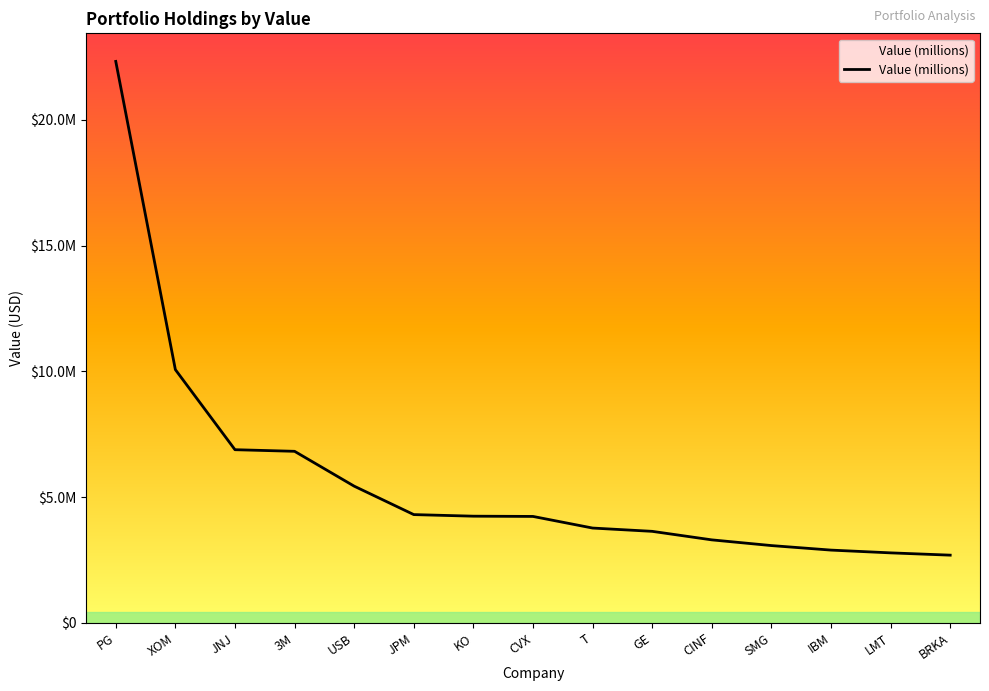

At which label does the data first exceed 4230000?

PG